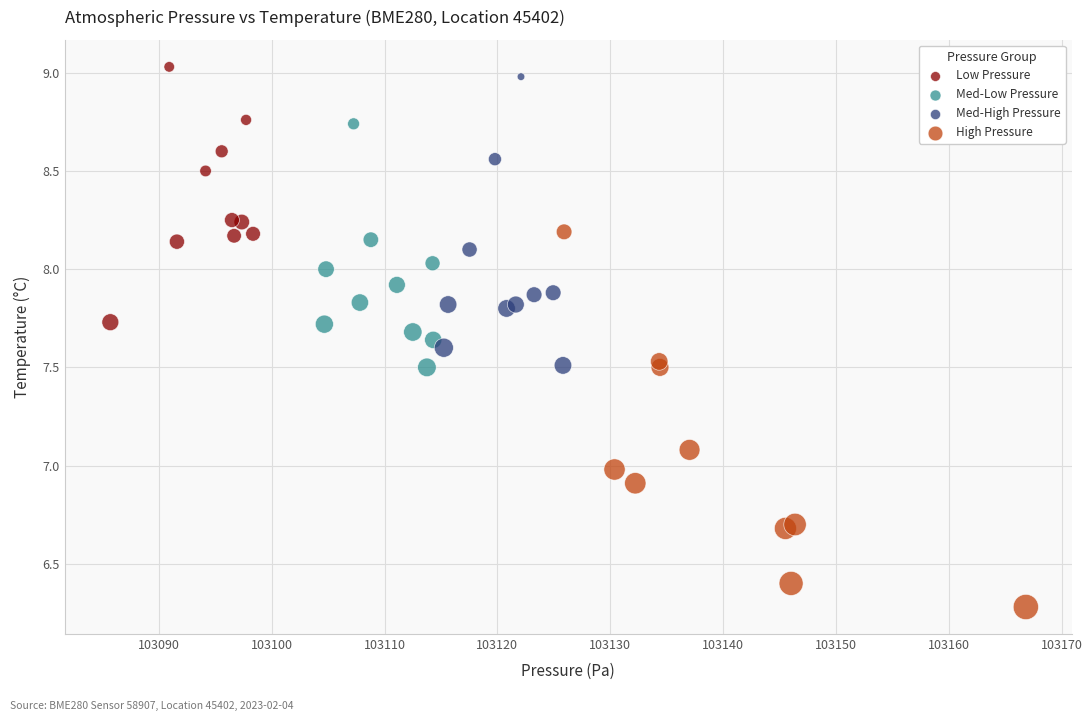

Which series reaches the minimum Y coordinate?

High Pressure